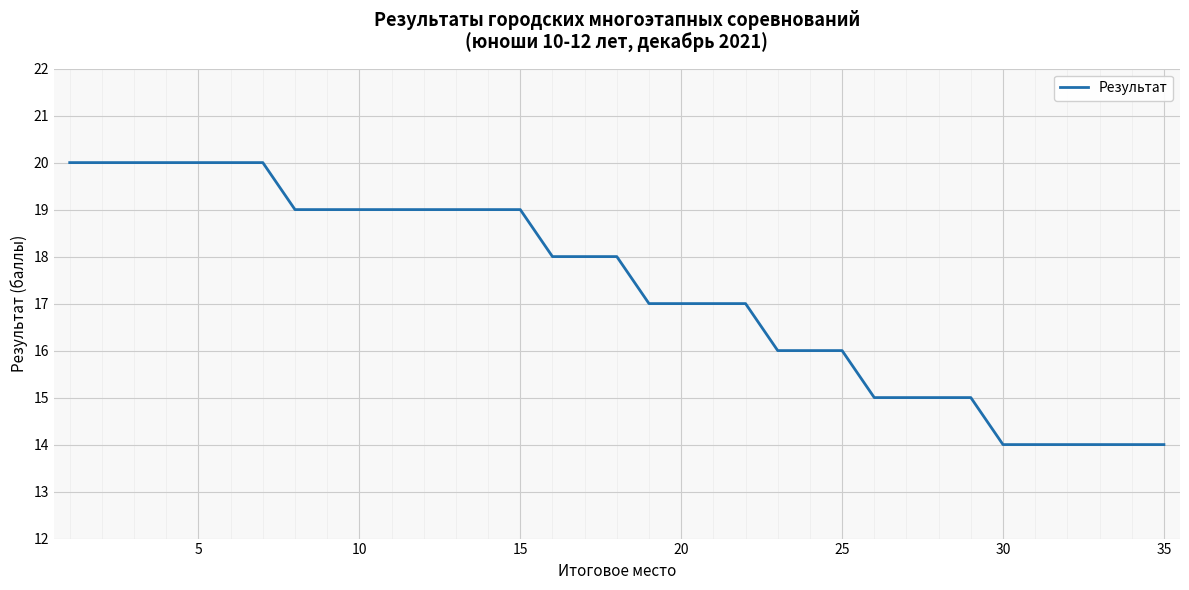

What is the greatest value displayed?

20